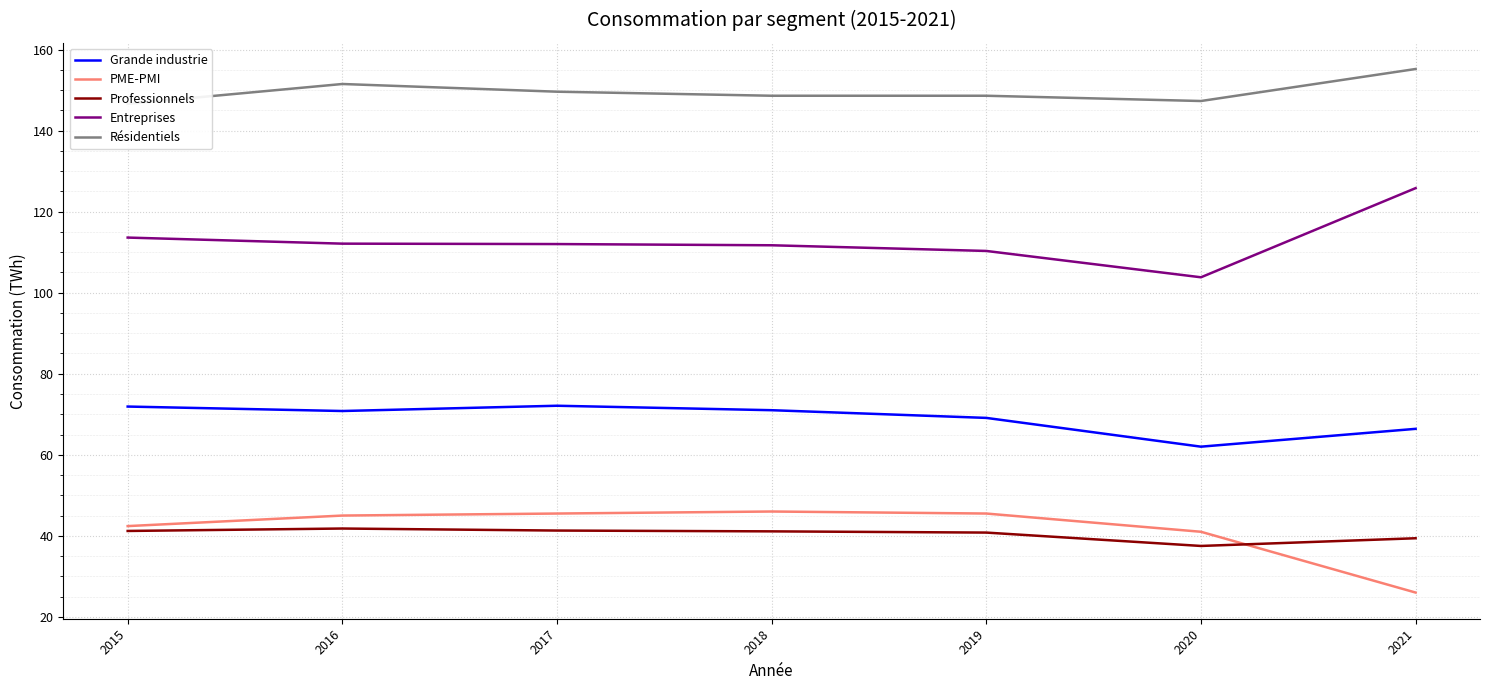

At which category does the chart reach its peak across all series?

2021